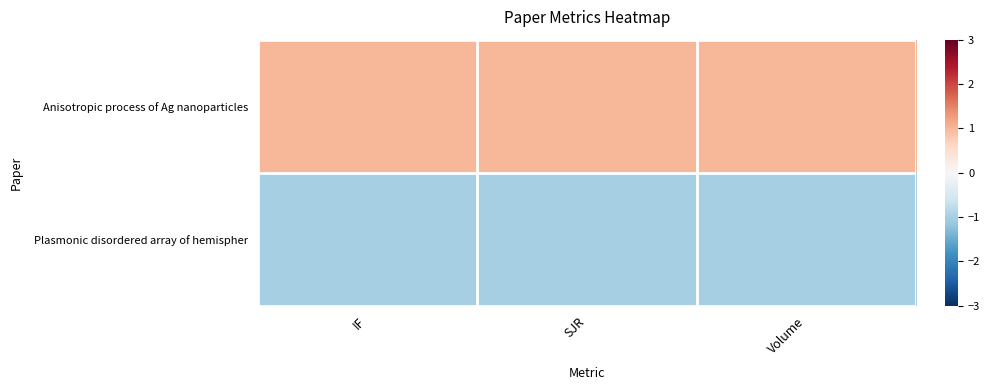

How many series are shown in this chart?

2